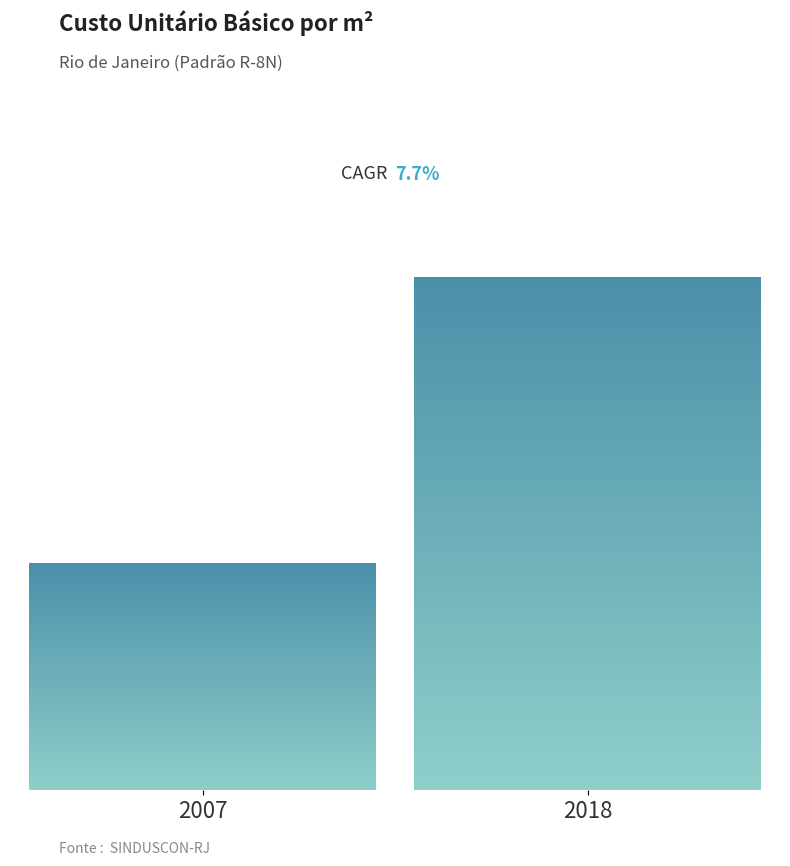

Does the chart contain any negative values?

No